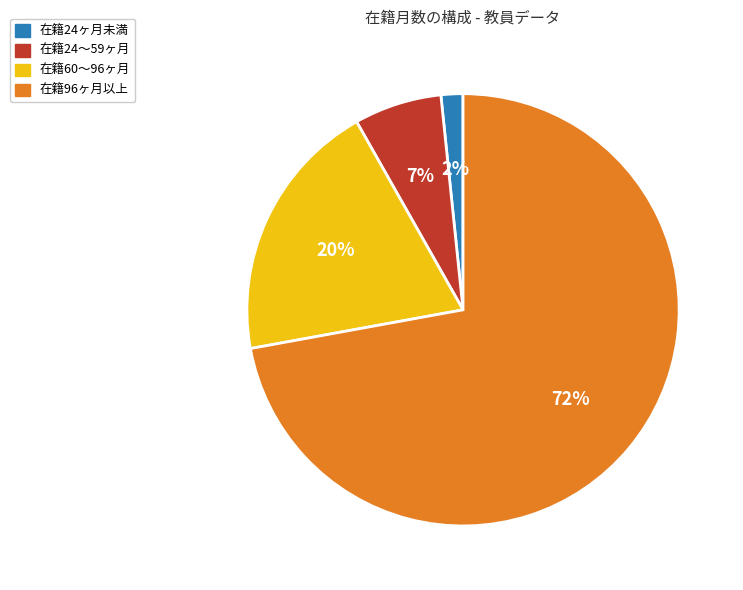

To the nearest percent, what is the average slice percentage?

25%